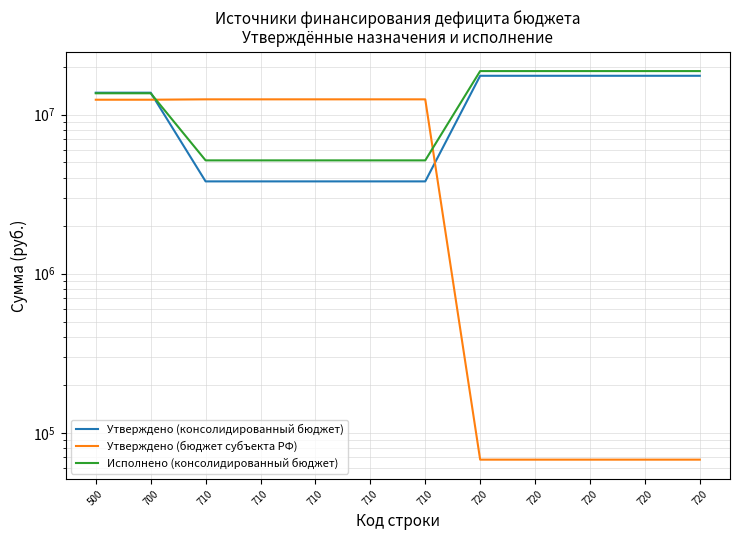

True or false: Исполнено (консолидированный бюджет) has more than 1 interior local peaks.

False